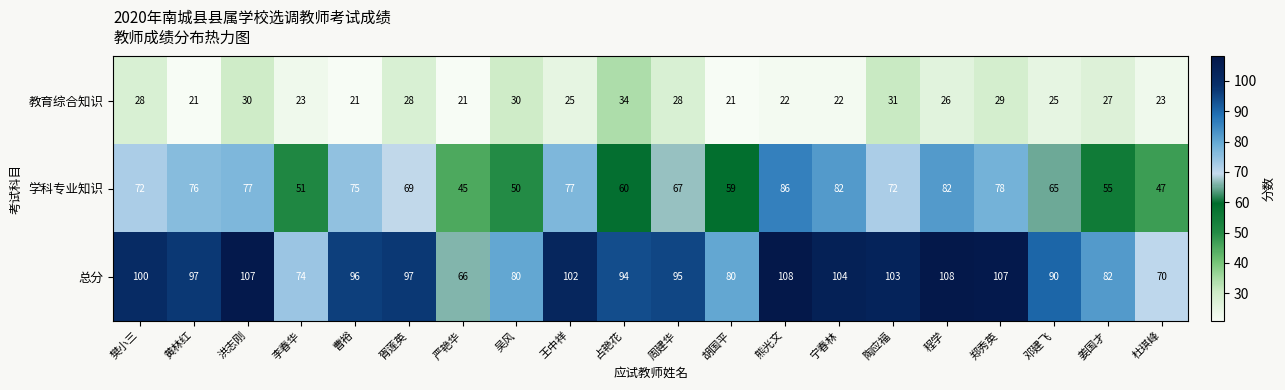

True or false: 学科专业知识 has a value of 94 at 陶应福.

False